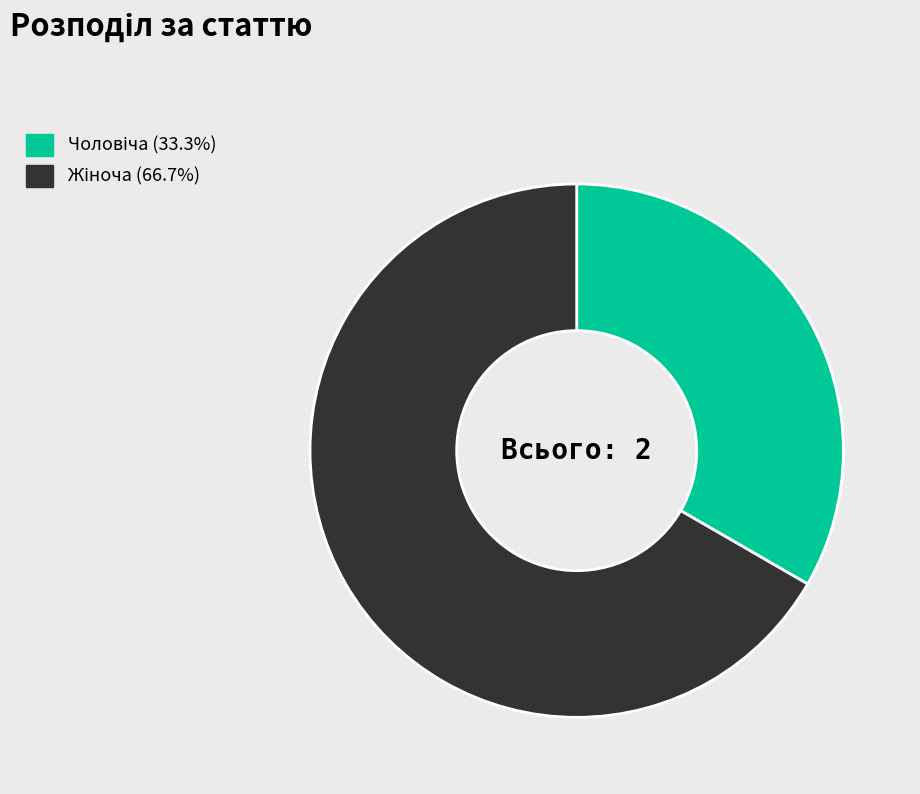

Is there any slice that represents more than half of the pie?

Yes